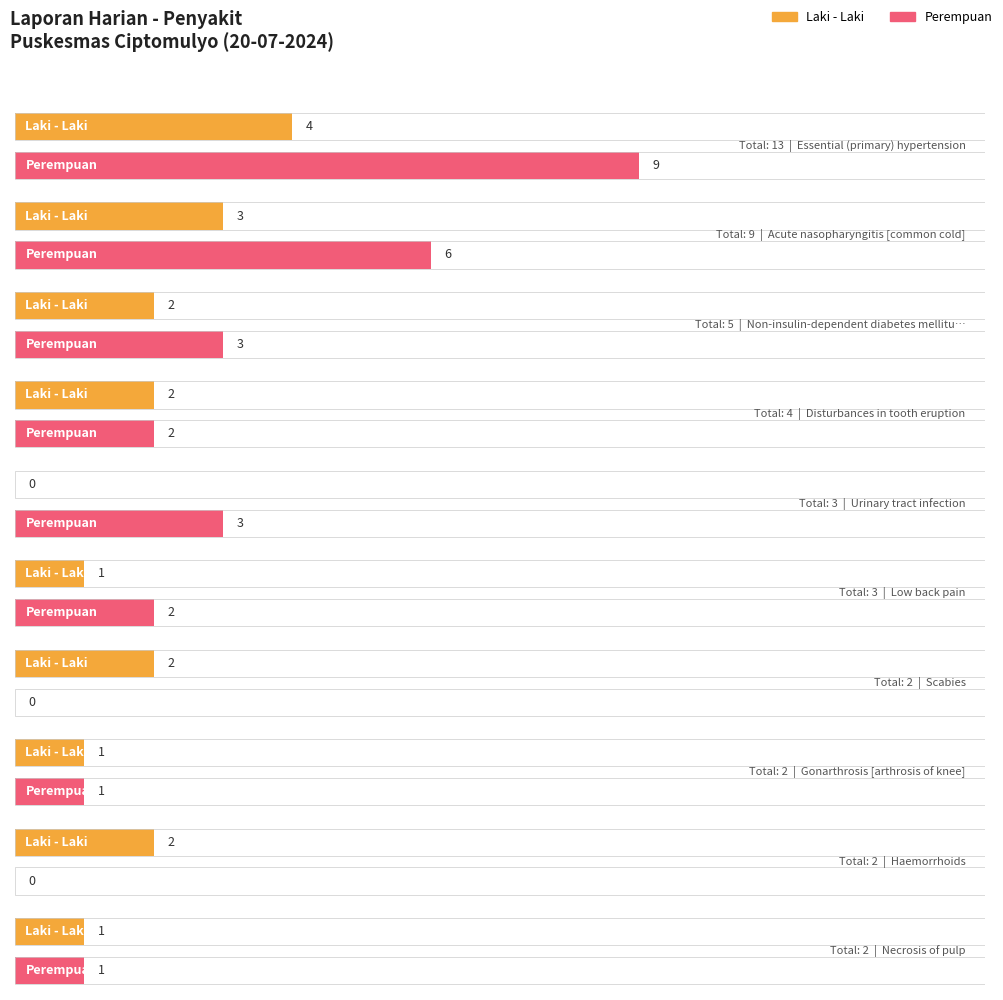

What is the value of the Total bar at the 2nd from the left?

9